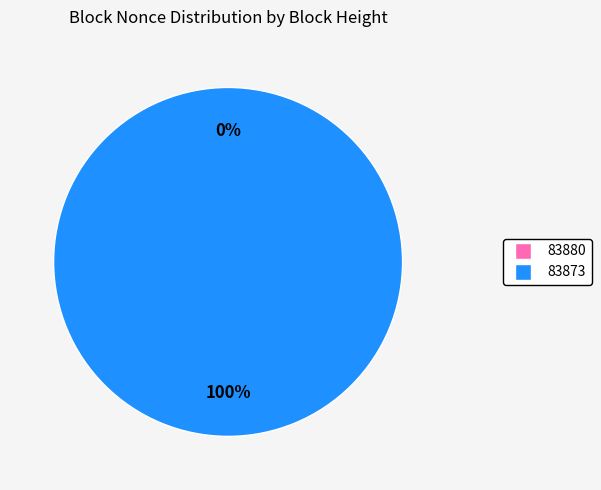

Which category accounts for the majority?

83873